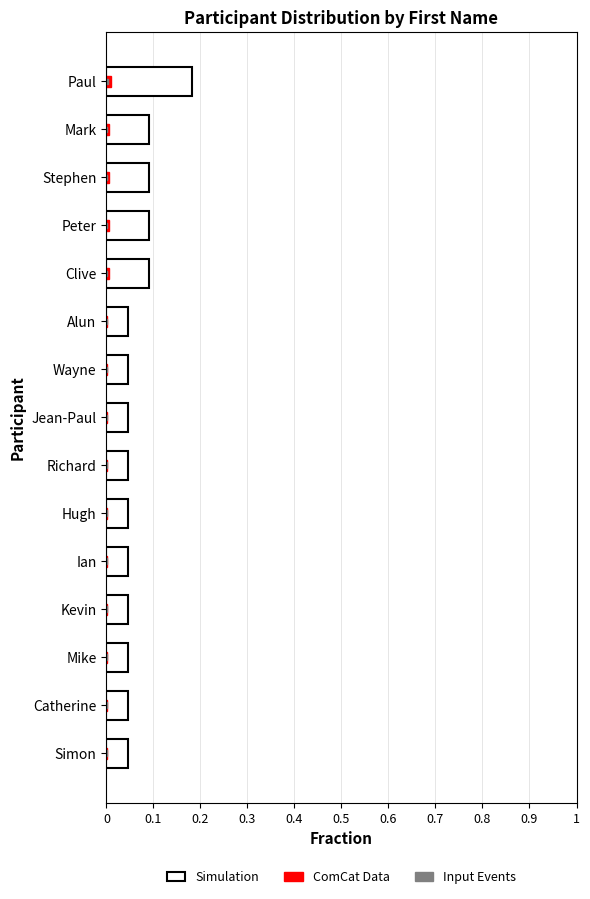

Reading left to right, list all the values displayed in this chart.

Simulation: 0.2	0.1	0.1	0.1	0.1	0.0	0.0	0.0	0.0	0.0	0.0	0.0	0.0	0.0	0.0
ComCat Data: 0.0	0.0	0.0	0.0	0.0	0.0	0.0	0.0	0.0	0.0	0.0	0.0	0.0	0.0	0.0
Input Events: 0.0	0.0	0.0	0.0	0.0	0.0	0.0	0.0	0.0	0.0	0.0	0.0	0.0	0.0	0.0